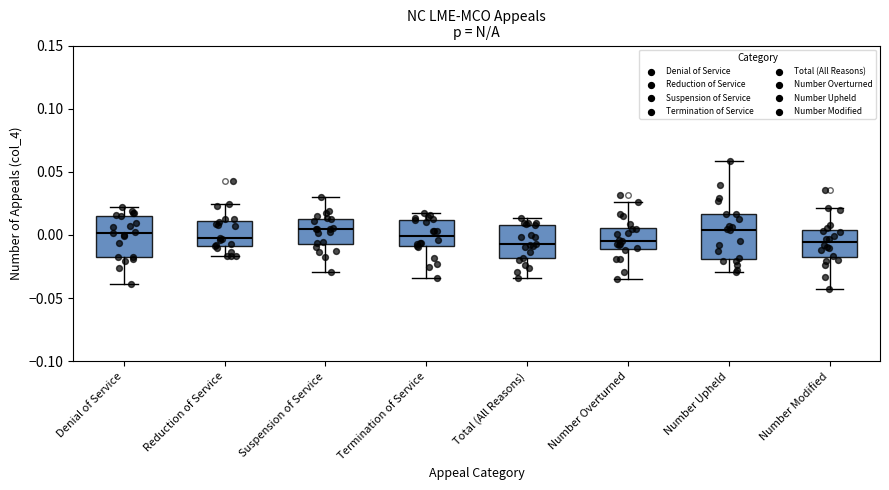

Reading left to right, read every box against the y-axis: the position of its median line, the range the box covers, and the ends of its whiskers. The values are not printed on the chart, so give them approximately, as read against the axis.

Denial of Service: median 0.000, box -0.015 to 0.015, whiskers -0.040 to 0.025
Reduction of Service: median -0.005, box -0.010 to 0.010, whiskers -0.015 to 0.025
Suspension of Service: median 0.005, box -0.005 to 0.015, whiskers -0.030 to 0.030
Termination of Service: median 0.000, box -0.010 to 0.010, whiskers -0.035 to 0.015
Total (All Reasons): median -0.005, box -0.020 to 0.010, whiskers -0.035 to 0.015
Number Overturned: median -0.005, box -0.010 to 0.005, whiskers -0.035 to 0.025
Number Upheld: median 0.005, box -0.020 to 0.015, whiskers -0.030 to 0.060
Number Modified: median -0.005, box -0.015 to 0.005, whiskers -0.045 to 0.020